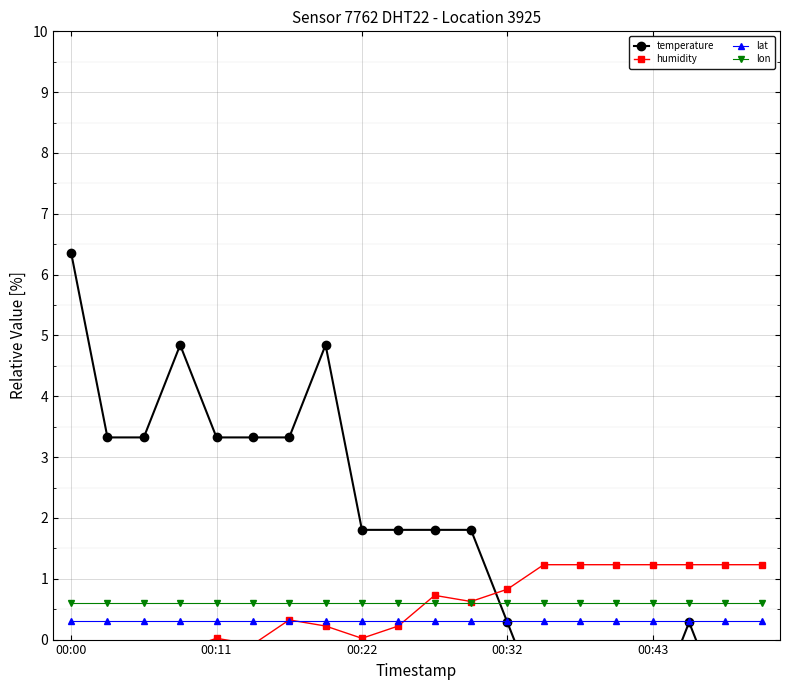

What is the sum of the lat values at 15 and 5?

0.6